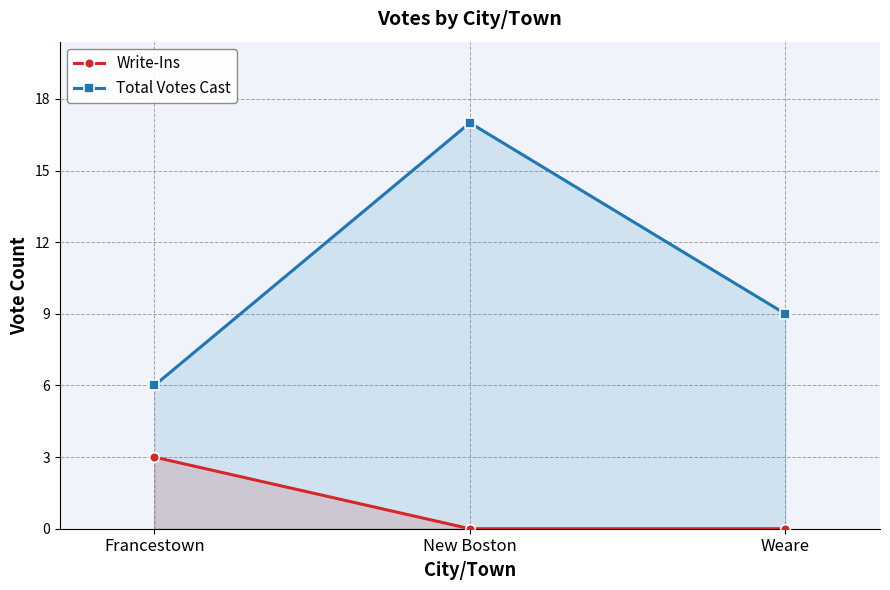

Reading left to right, extract all data points from this chart.

Write-Ins: Francestown=3	New Boston=0	Weare=0
Total Votes Cast: Francestown=6	New Boston=17	Weare=9